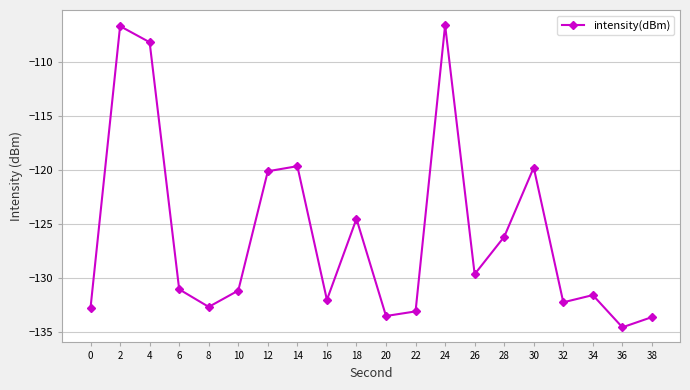

At which category does the data reach its first local peak?

2